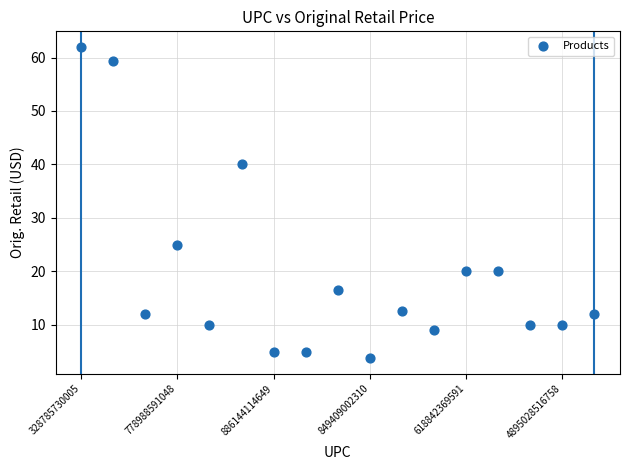

What Y value in the scatter plot is closest to 32?

25.0